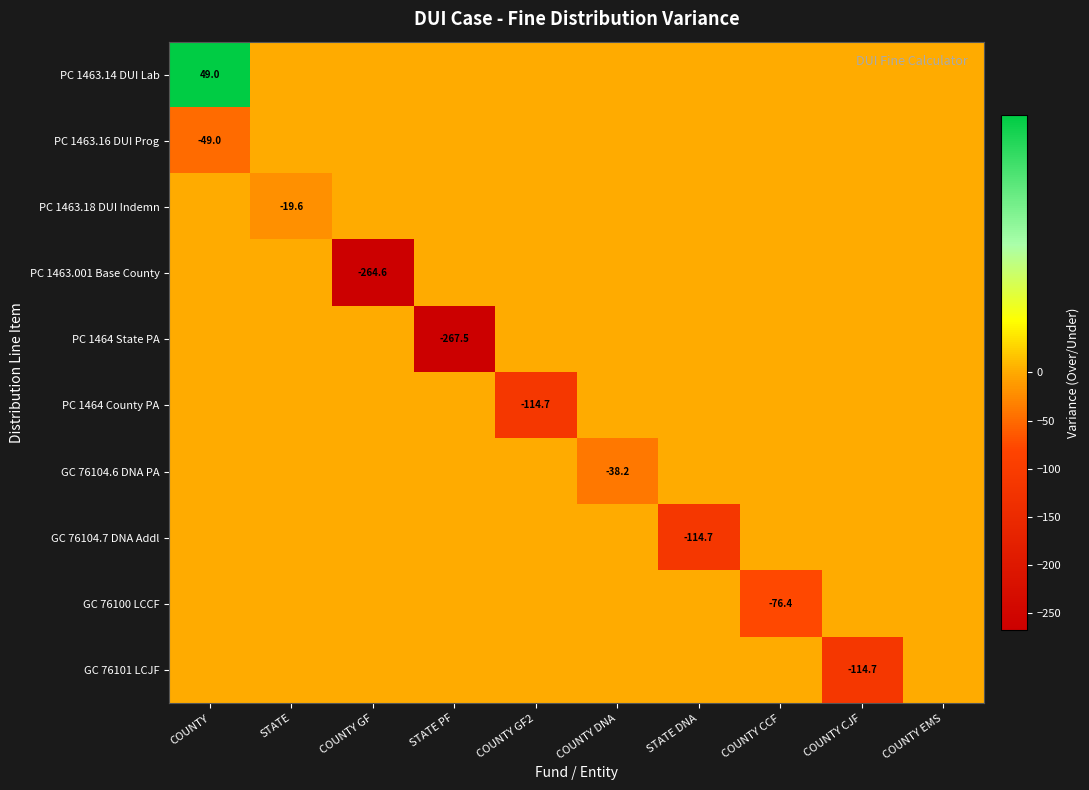

True or false: PC 1464 County PA has a value of -30.6 at COUNTY GF2.

False